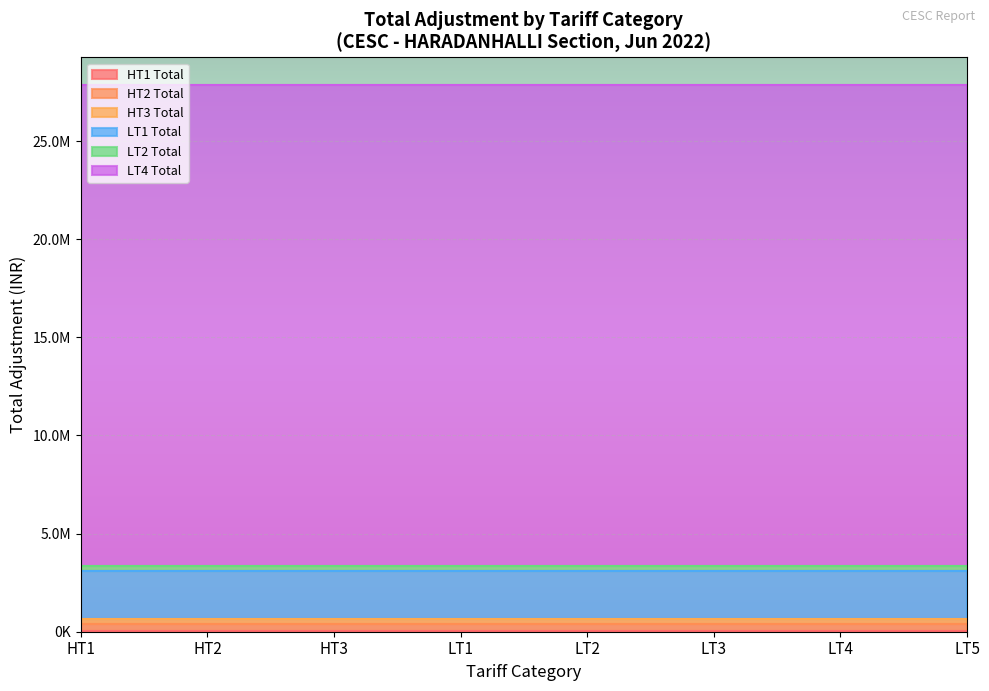

List the series in order of their peak value, highest first.

LT4 Total, LT1 Total, HT2 Total, LT2 Total, HT3 Total, HT1 Total